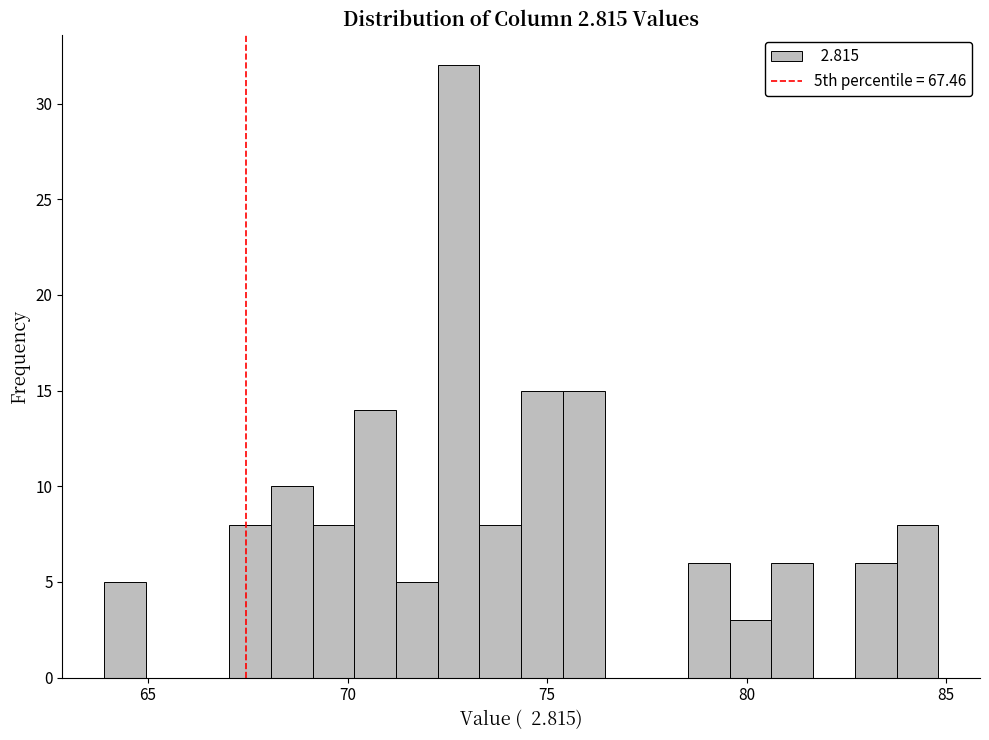

Read against the x-axis, roughly where is the centre of the tallest bar?

73.0